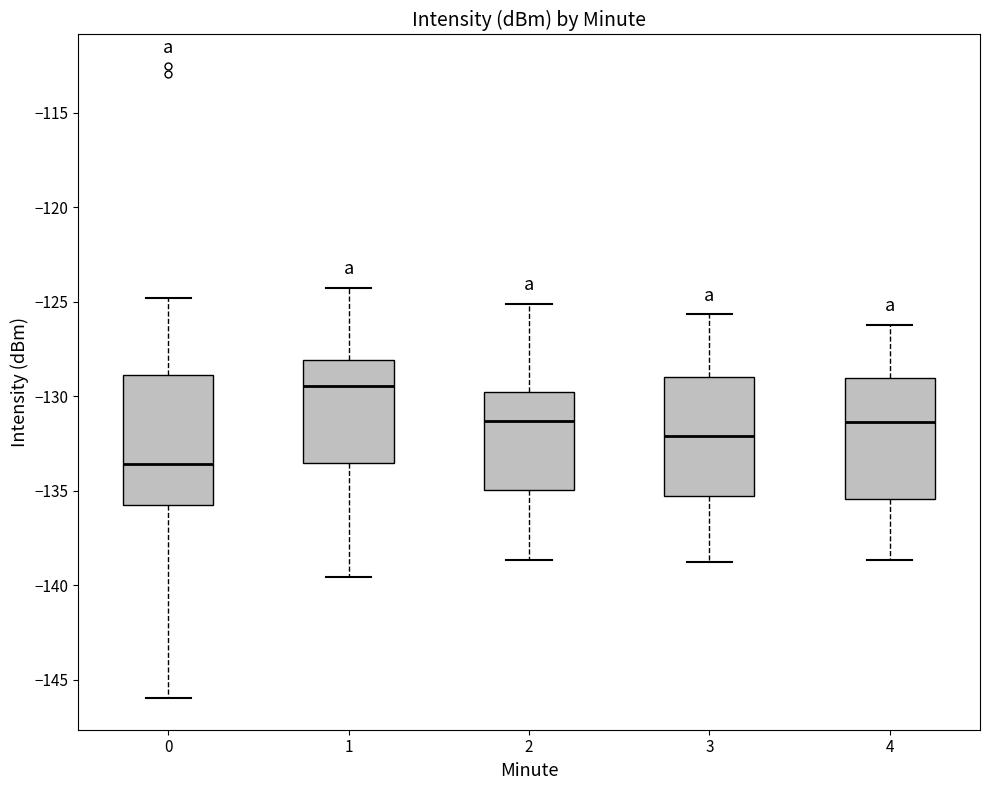

Which box's median line is the highest?

1